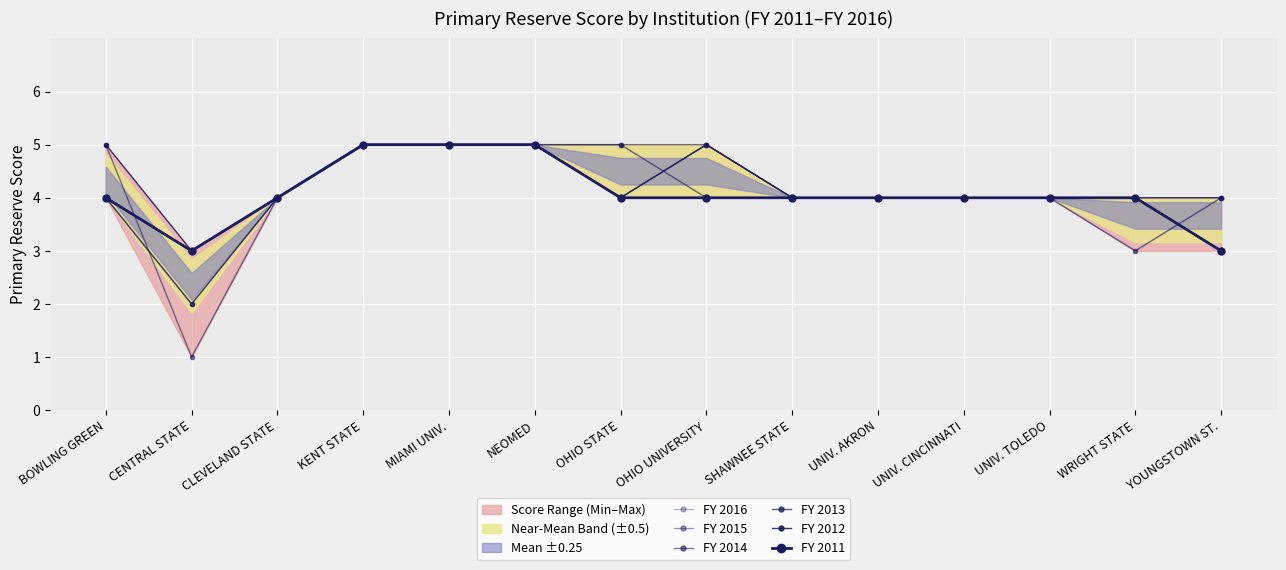

What is the total value across all series at SHAWNEE STATE?

24